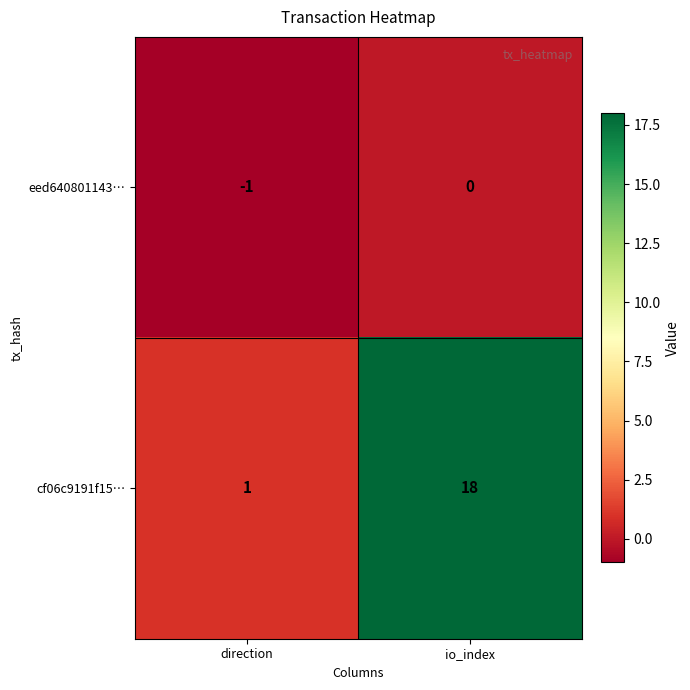

At direction, list the series in order from smallest to largest.

eed640801143…, cf06c9191f15…